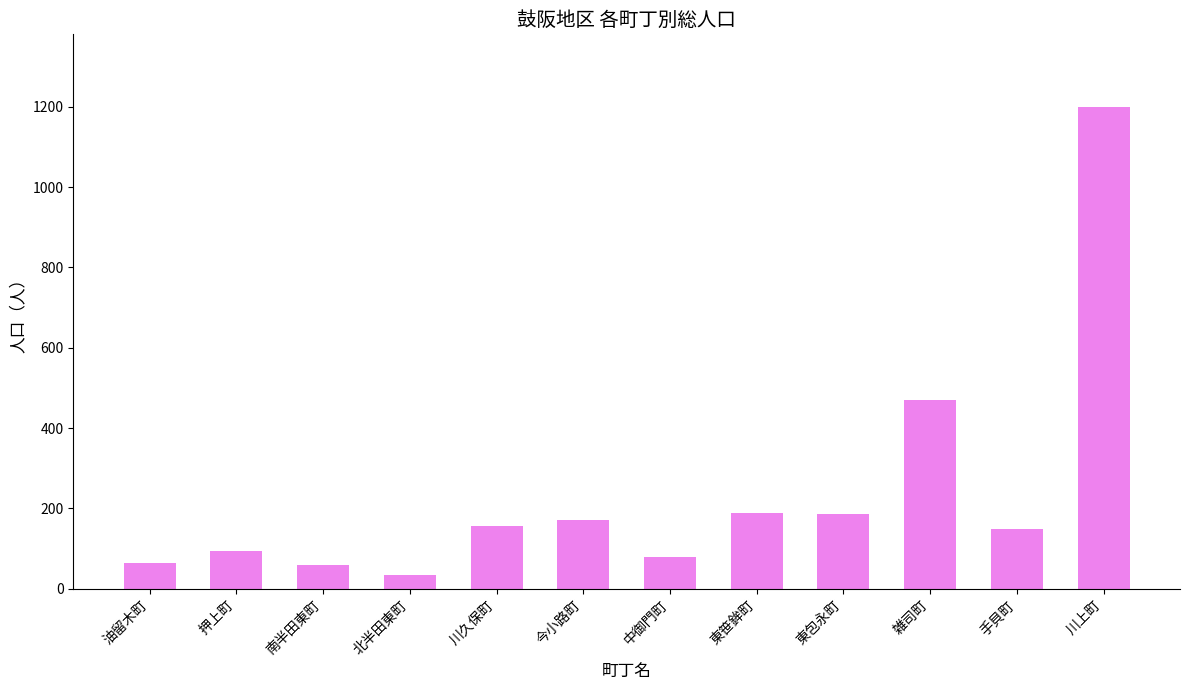

What position from the left is 雑司町?

10